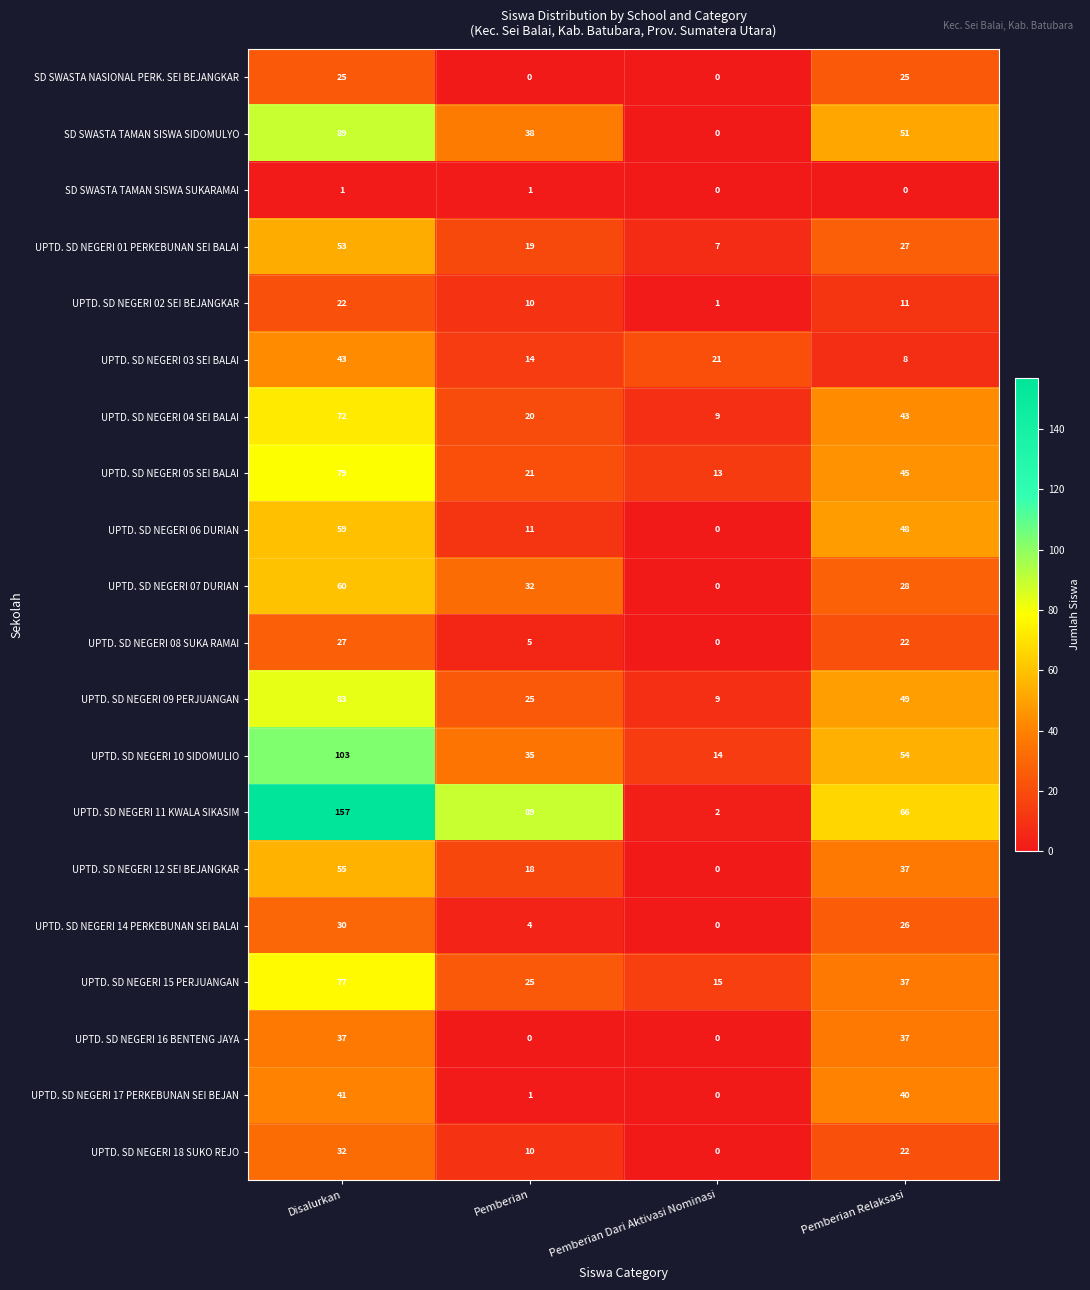

What is the minimum value for UPTD. SD NEGERI 10 SIDOMULIO?

14